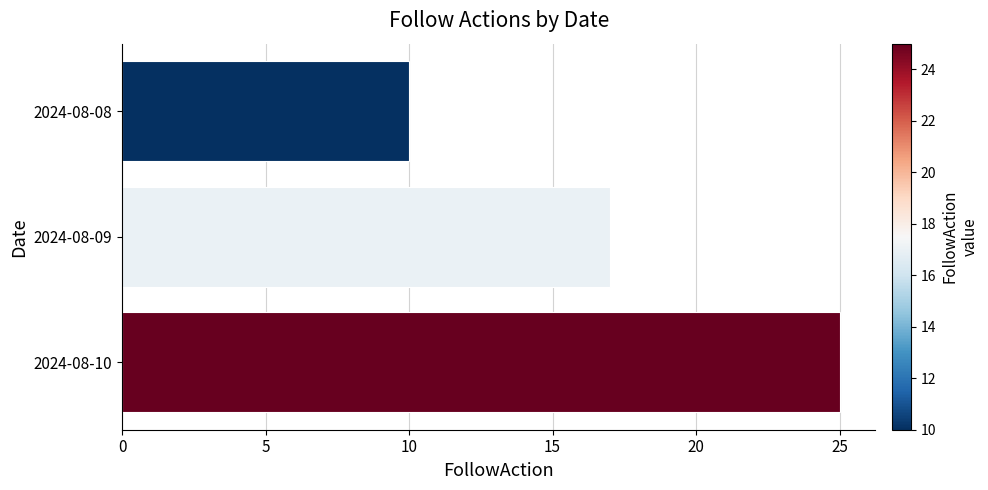

Rank the categories by value from highest to lowest.

2024-08-10, 2024-08-09, 2024-08-08